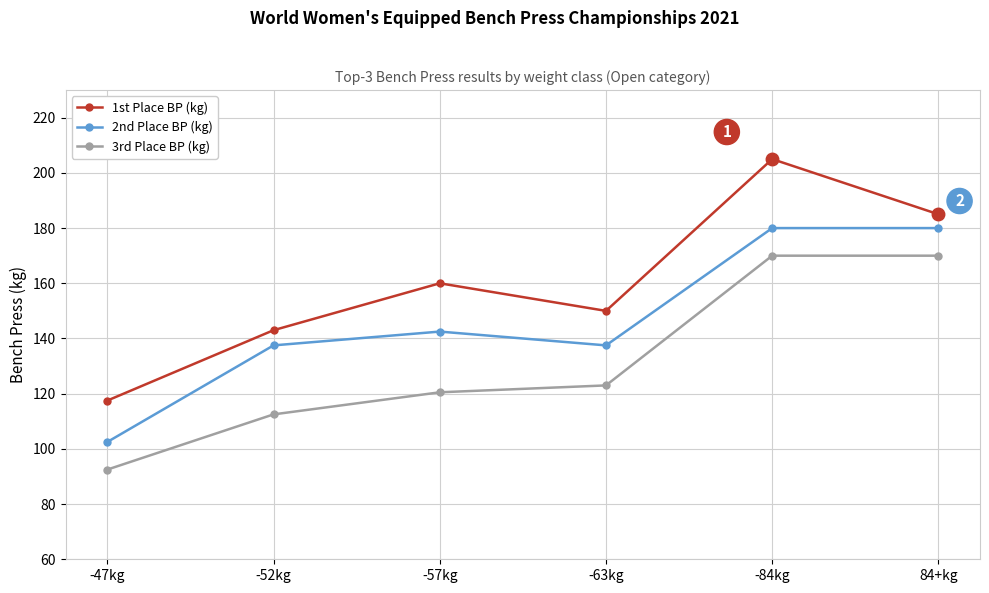

What is the value of the 3rd Place BP (kg) point at the 4th from the left?

123.0